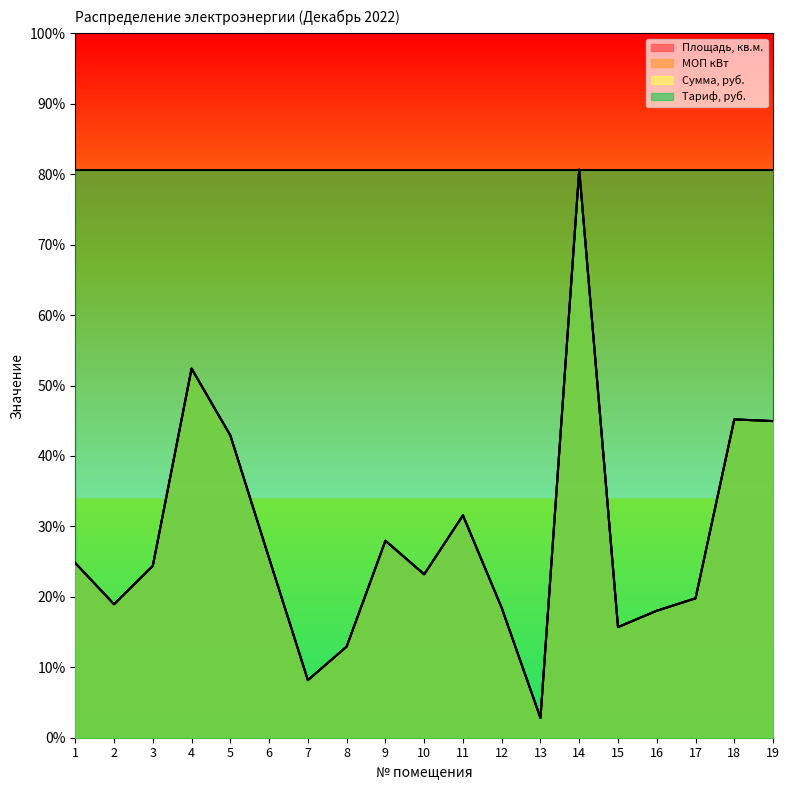

Read the Площадь, кв.м. value at 5.

266.0